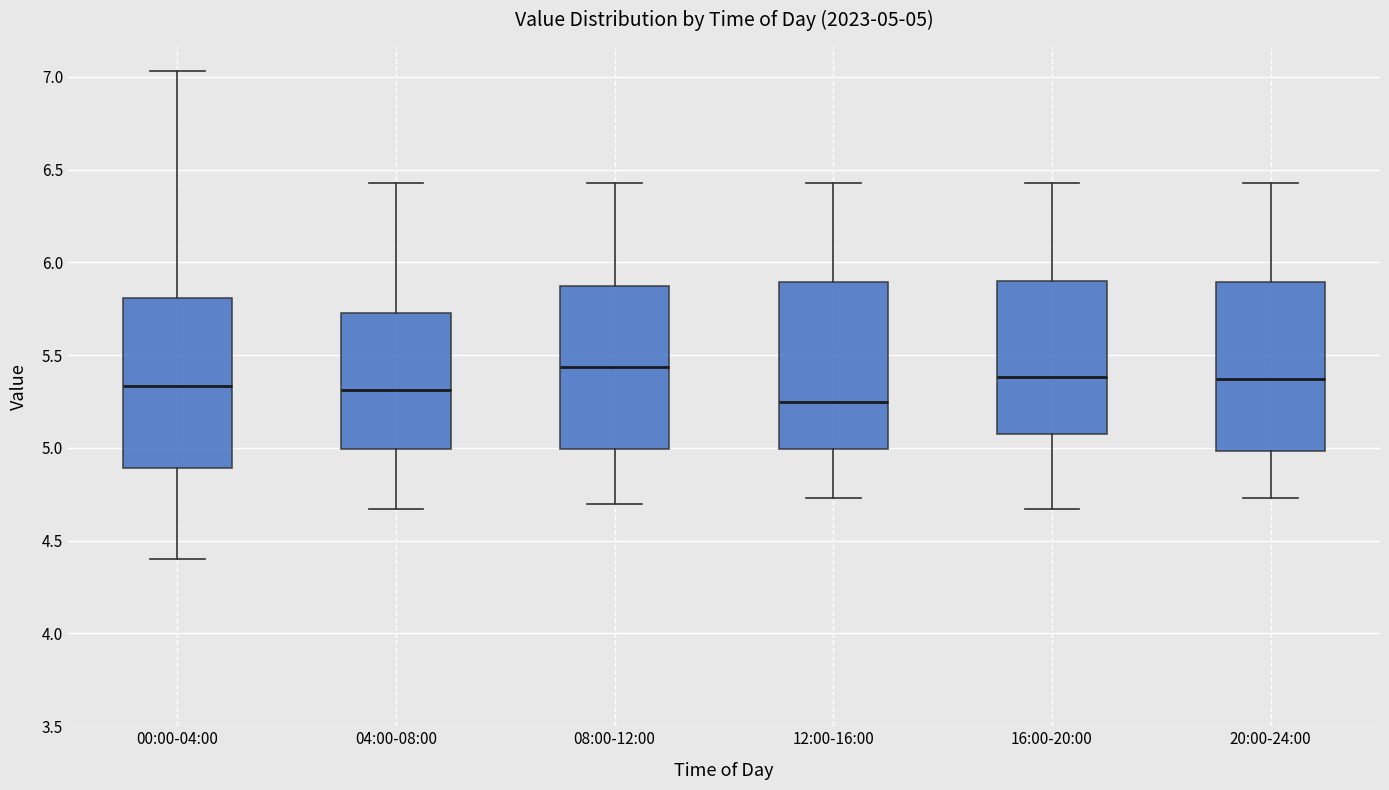

Which box's median line is the lowest?

12:00-16:00